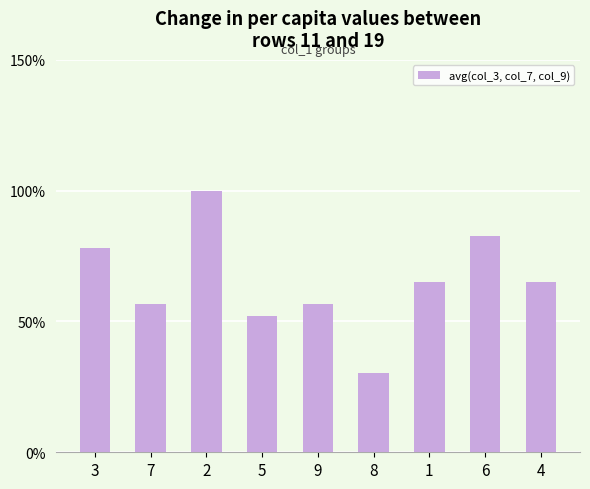

What is the difference between the second highest and second lowest values?

30.4